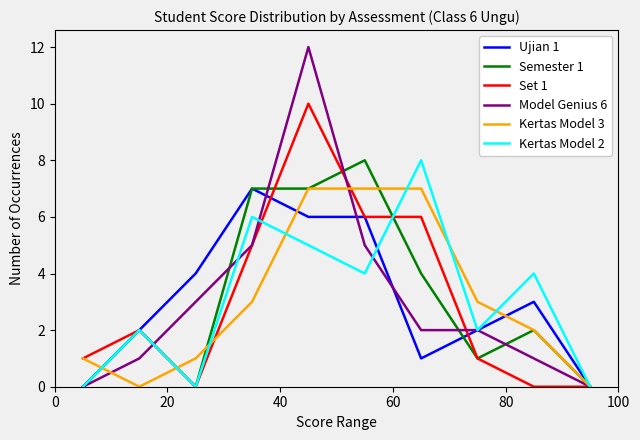

Which series has the largest range (max minus min)?

Model Genius 6